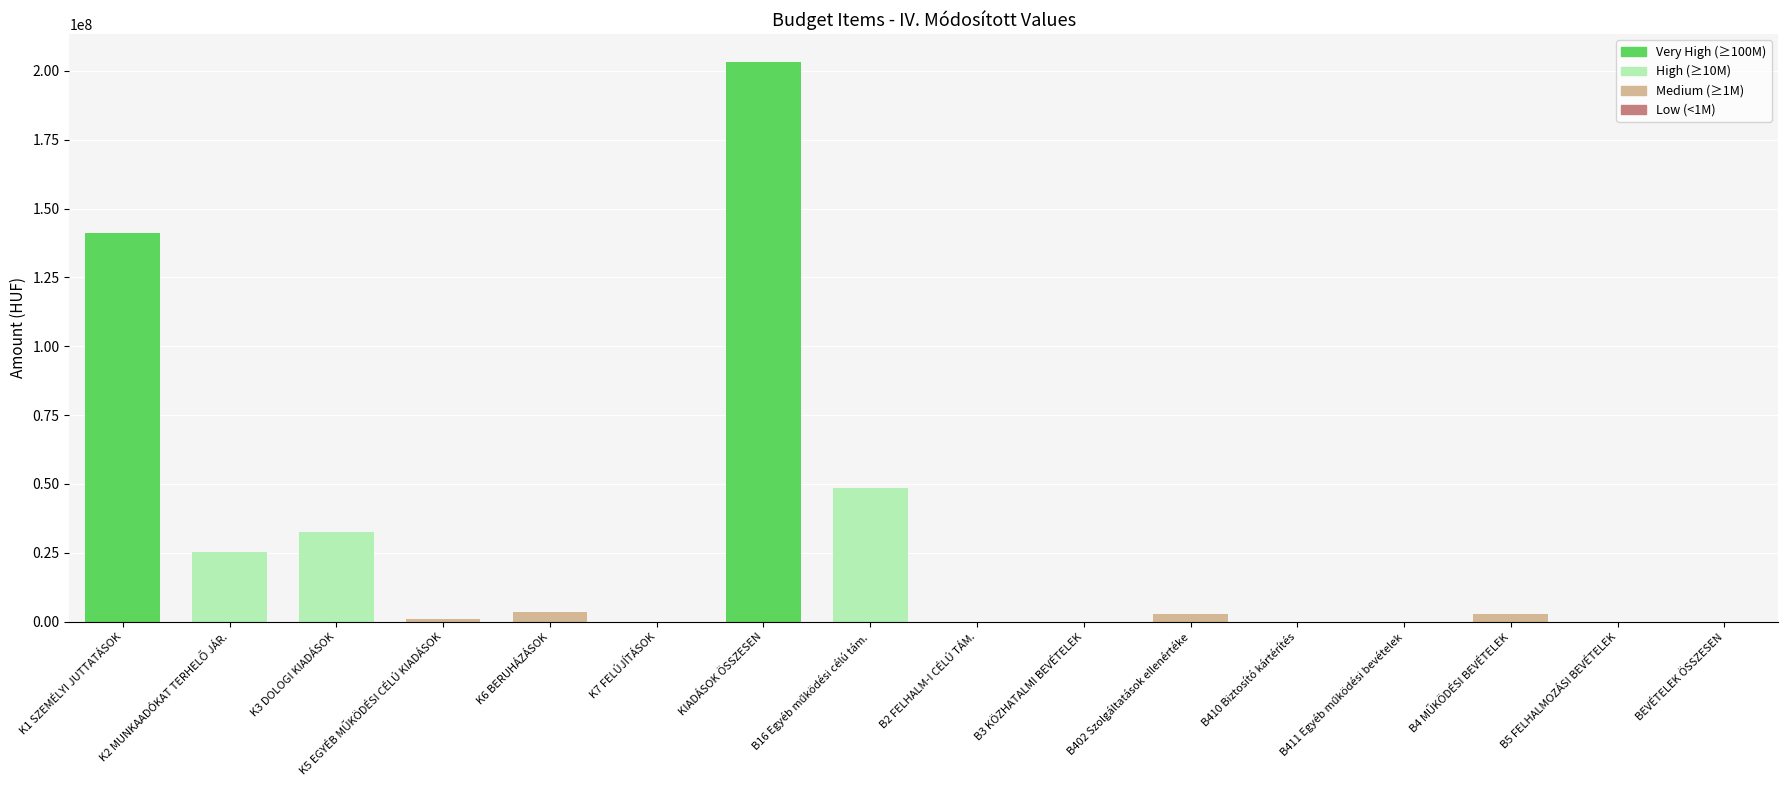

What is the label of the 1st bar from the right?

BEVÉTELEK ÖSSZESEN